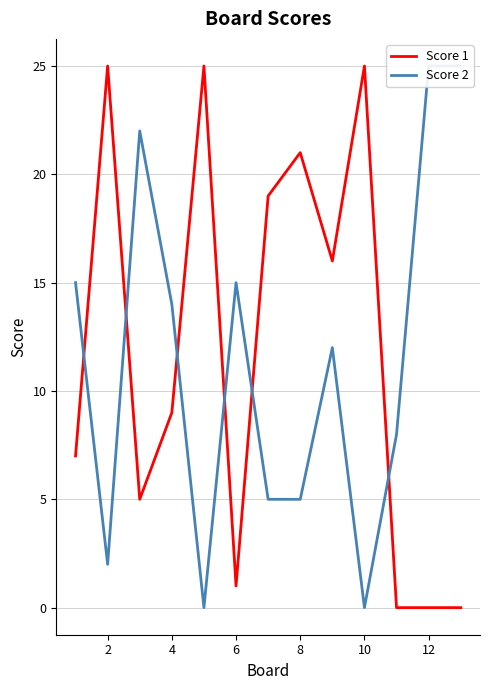

Which series has the largest total across all categories?

Score 1